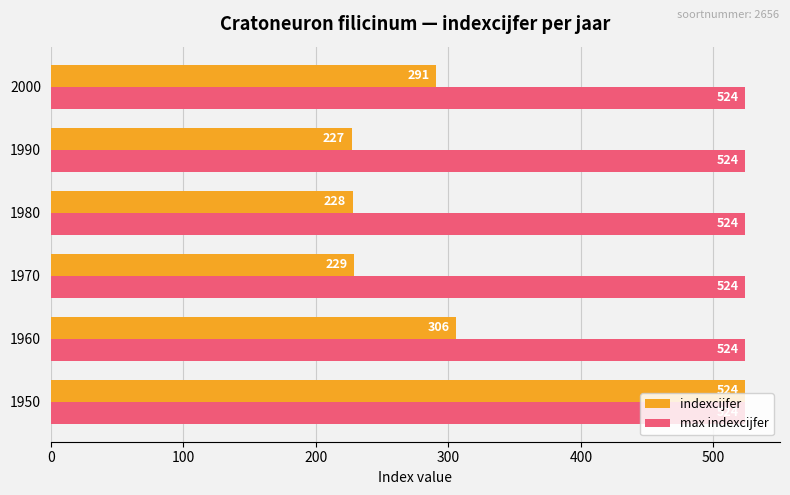

The value of max indexcijfer at 1960 is 524. True or false?

True